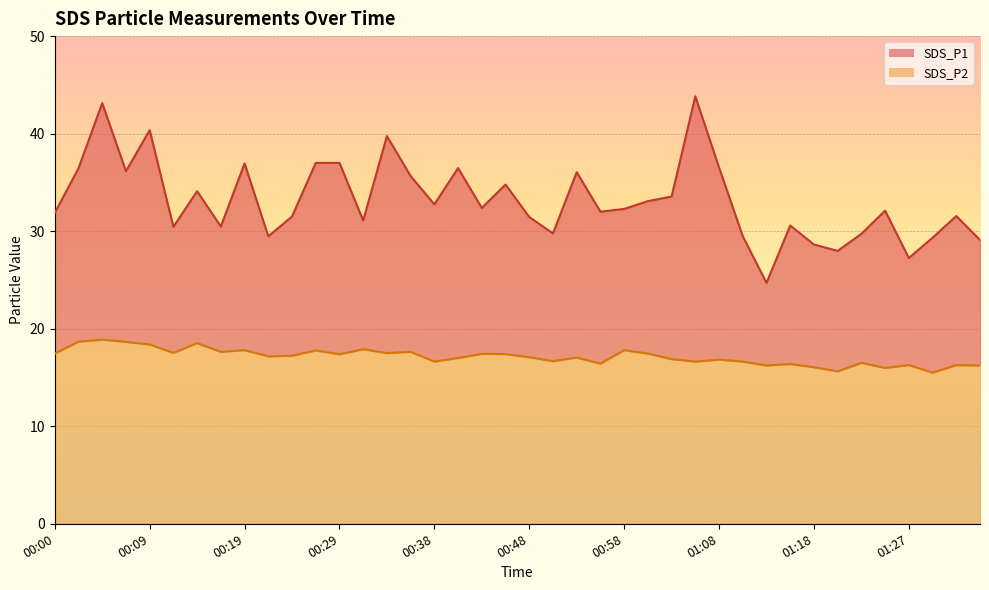

What is the difference between the highest and lowest values at 00:55?

15.6